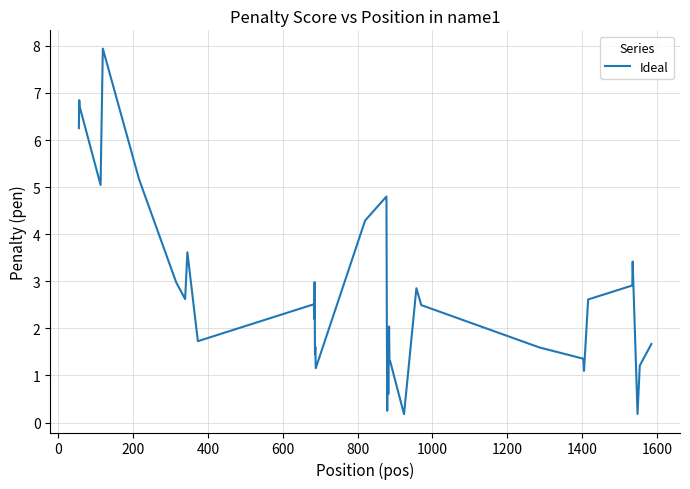

How many lines are shown in the chart?

1